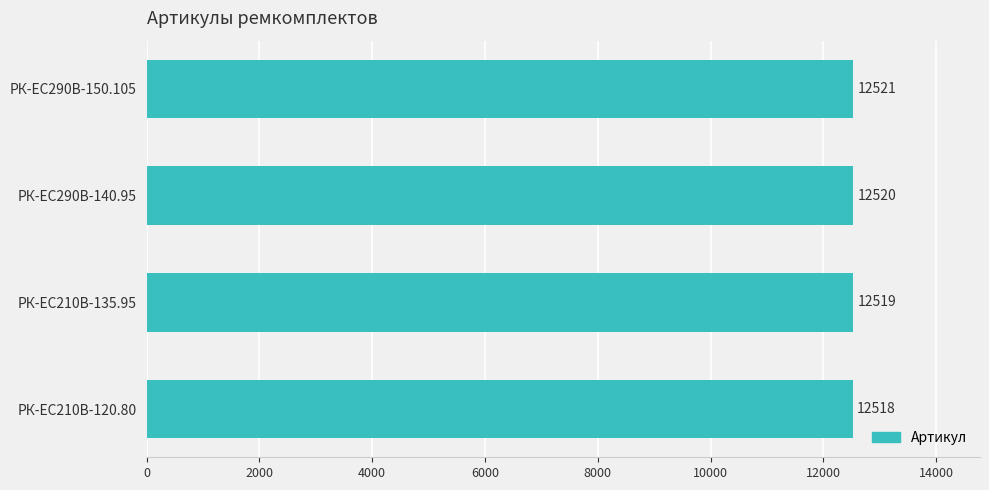

At which label is the value closest to 12519?

РК-EC210В-135.95